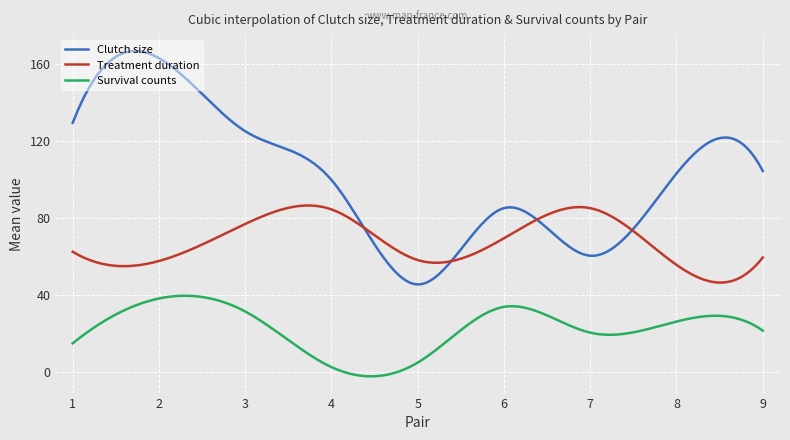

What is the difference between the maximum and second lowest values in the Survival counts series?

41.9